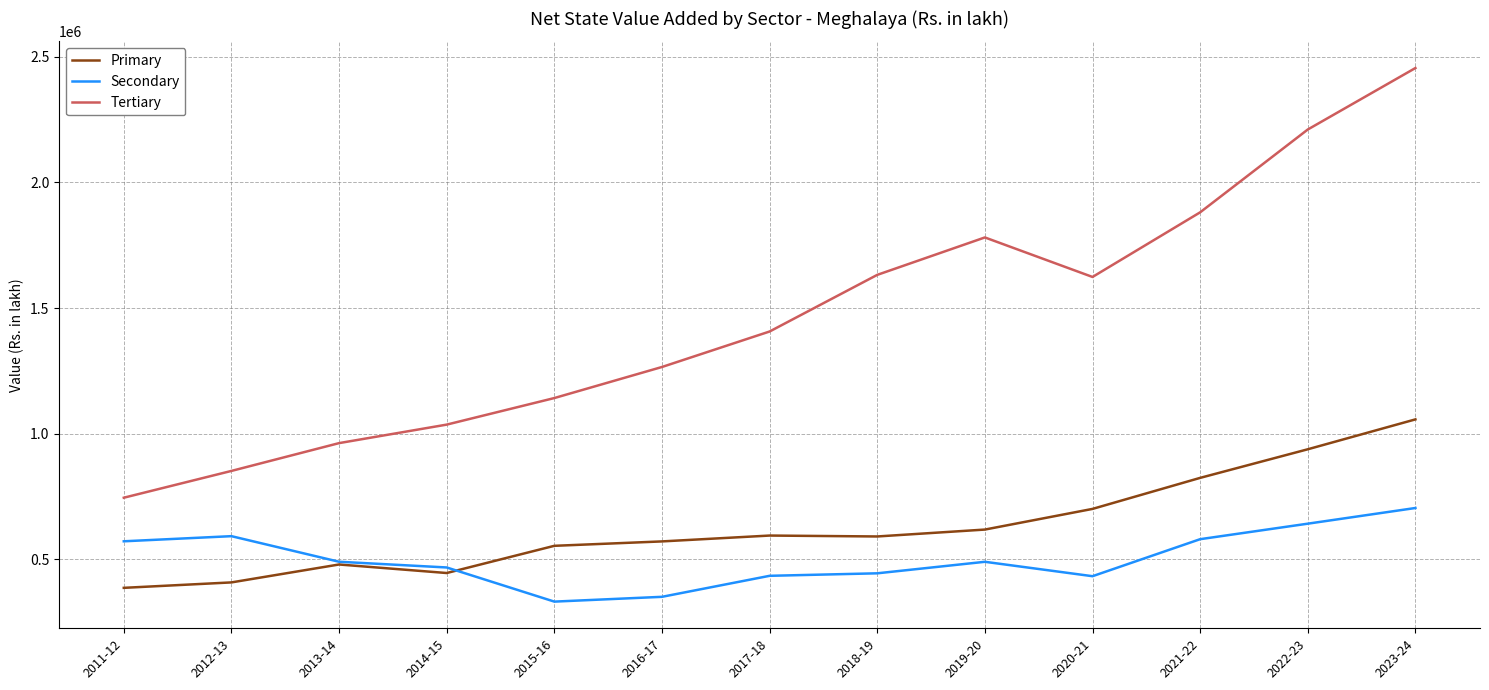

Is it true that Tertiary equals 1881114.8 at 2021-22?

True